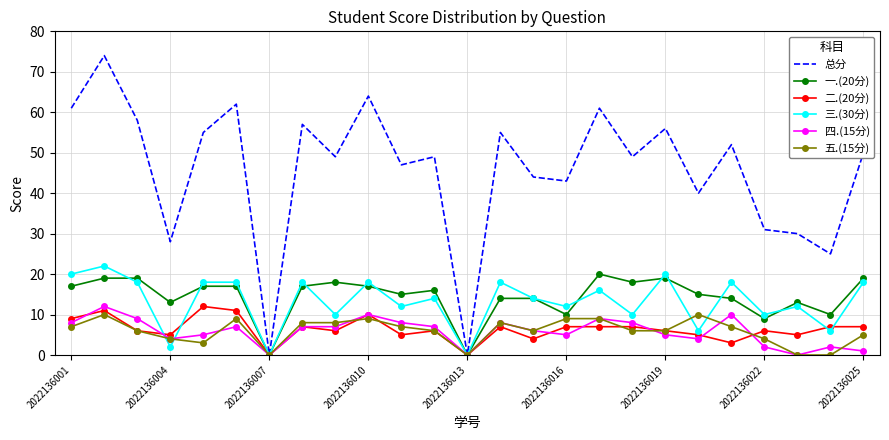

Reading left to right, what are all the values shown in this chart?

总分: 61	74	58	28	55	62	0	57	49	64	47	49	0	55	44	43	61	49	56	40	52	31	30	25	50
一.(20分): 17	19	19	13	17	17	0	17	18	17	15	16	0	14	14	10	20	18	19	15	14	9	13	10	19
二.(20分): 9	11	6	5	12	11	0	7	6	10	5	6	0	7	4	7	7	7	6	5	3	6	5	7	7
三.(30分): 20	22	18	2	18	18	0	18	10	18	12	14	0	18	14	12	16	10	20	6	18	10	12	6	18
四.(15分): 8	12	9	4	5	7	0	7	7	10	8	7	0	8	6	5	9	8	5	4	10	2	0	2	1
五.(15分): 7	10	6	4	3	9	0	8	8	9	7	6	0	8	6	9	9	6	6	10	7	4	0	0	5